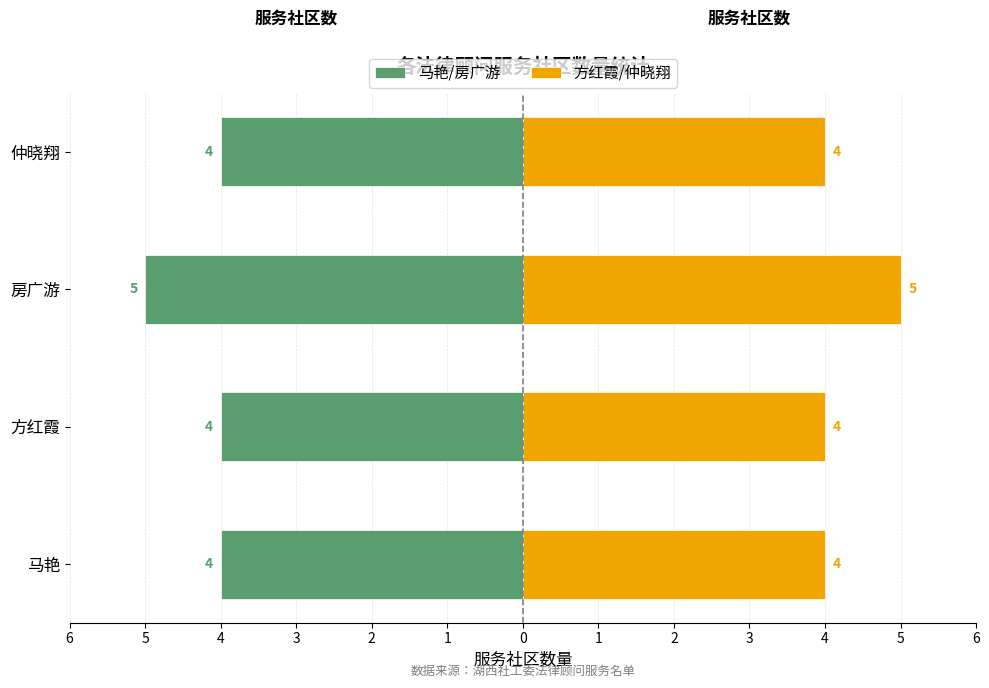

What is the sum of the 服务社区数（右） values at 房广游 and 仲晓翔?

9